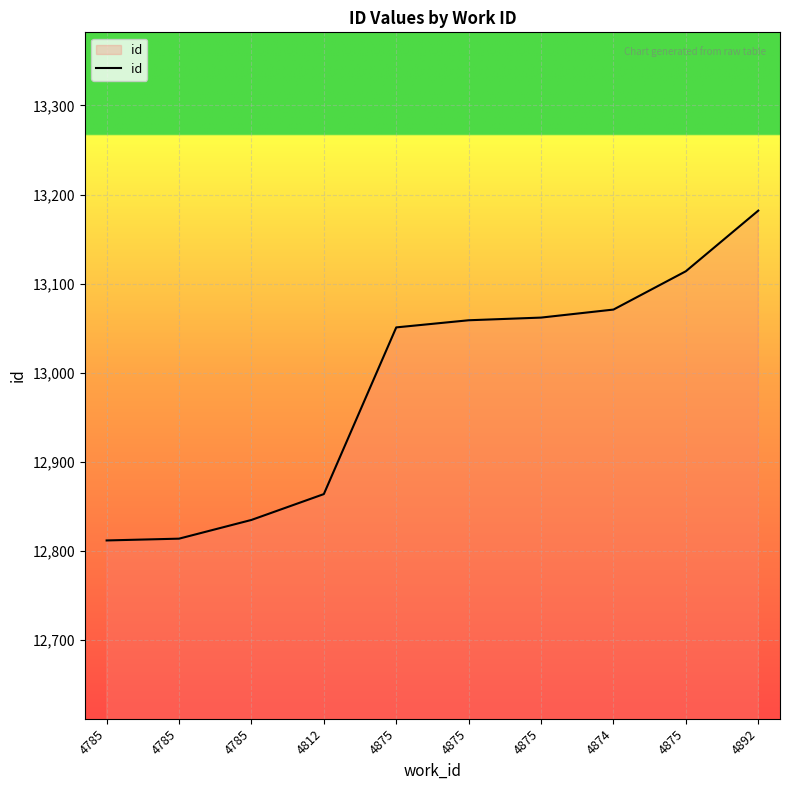

Reading left to right, transcribe all the data shown in this chart.

4785=12812	4785=12814	4785=12835	4812=12864	4875=13051	4875=13059	4875=13062	4874=13071	4875=13114	4892=13182